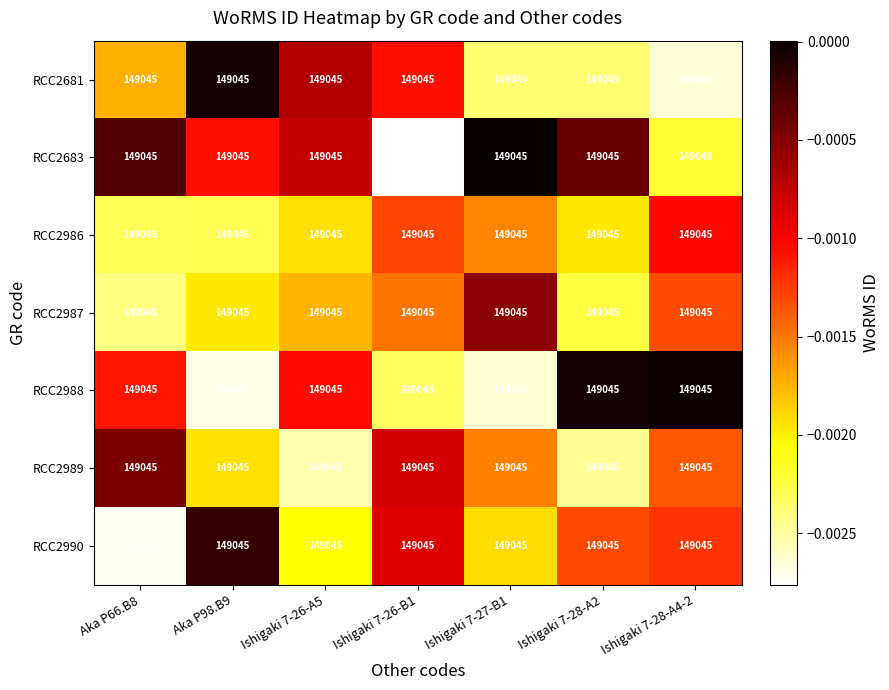

How many series are shown in this chart?

7